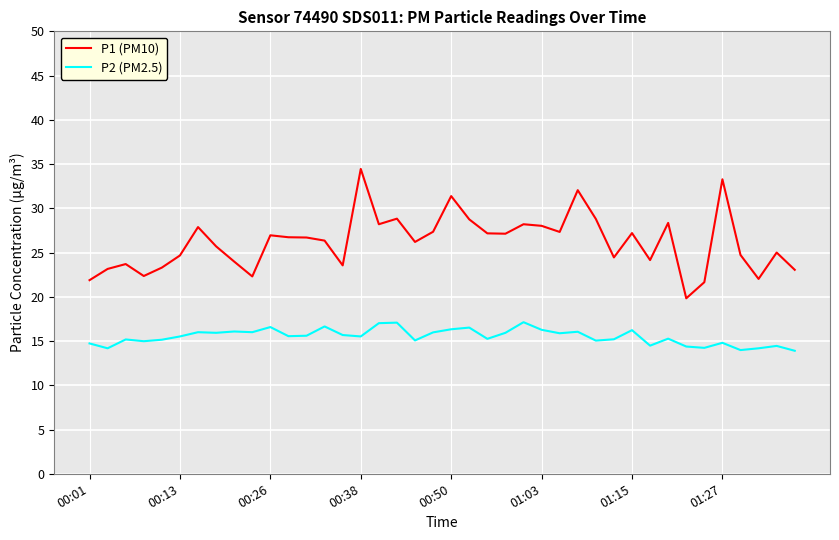

What is the minimum value for P2 (PM2.5)?

13.9